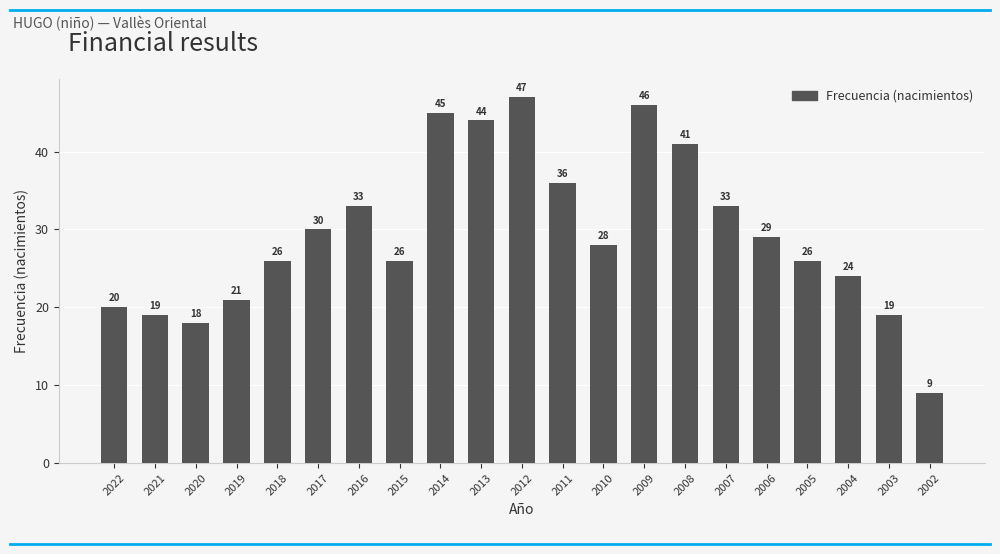

Reading right to left, list all the values displayed in this chart.

9	19	24	26	29	33	41	46	28	36	47	44	45	26	33	30	26	21	18	19	20